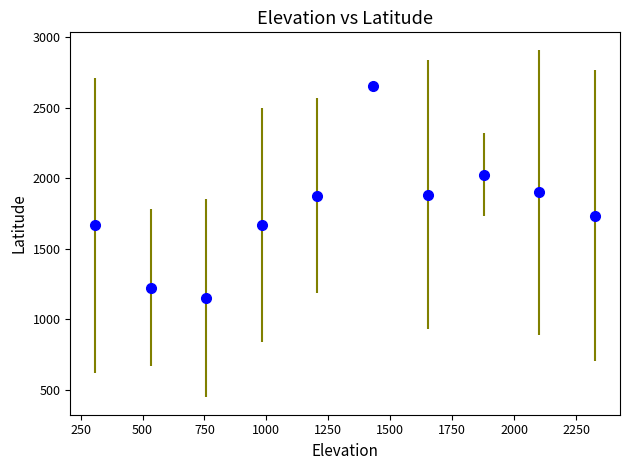

True or false: the data has more than 1 interior local peaks.

True